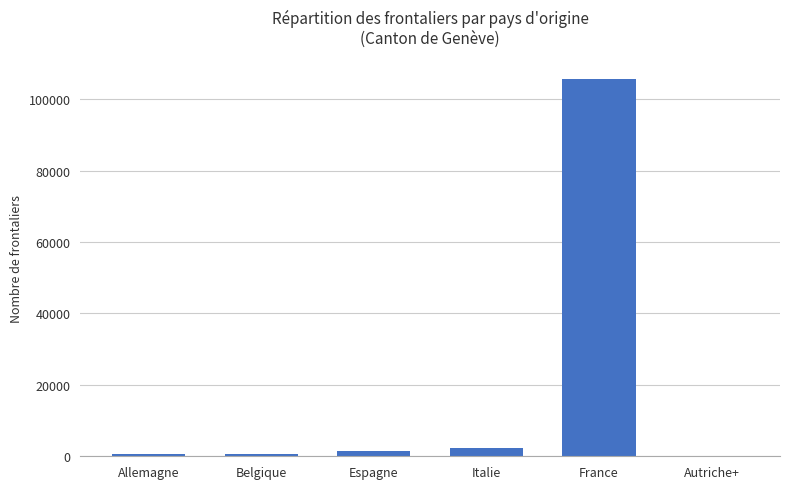

What is the sum of all values?

111075